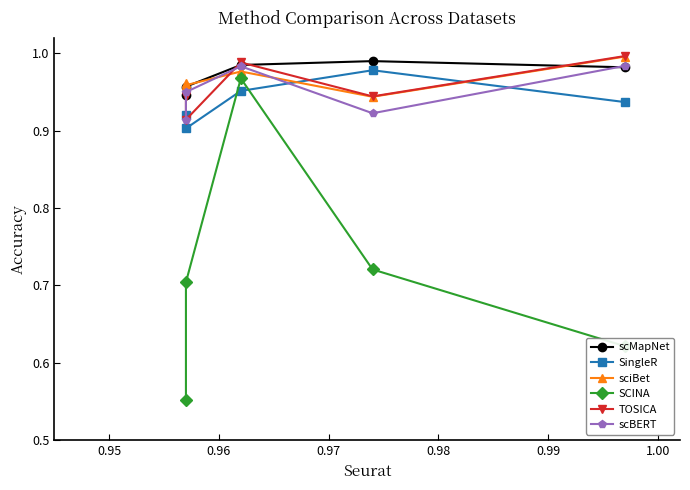

True or false: scMapNet and SCINA cross at least once.

False